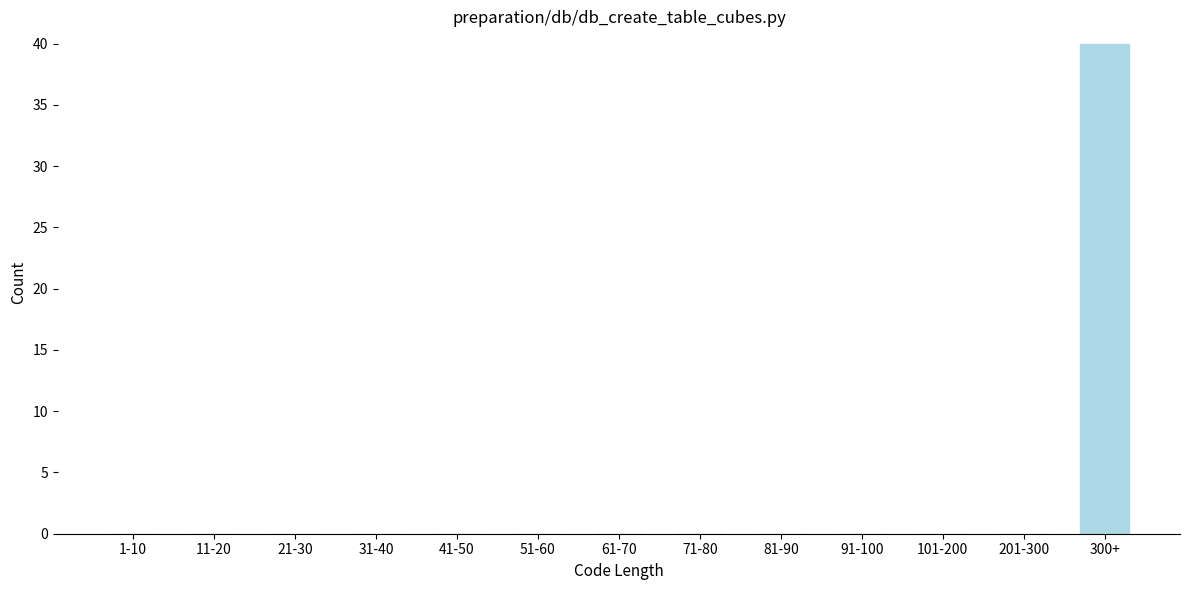

Reading left to right, what are all the values shown in this chart?

1-10=0	11-20=0	21-30=0	31-40=0	41-50=0	51-60=0	61-70=0	71-80=0	81-90=0	91-100=0	101-200=0	201-300=0	300+=40